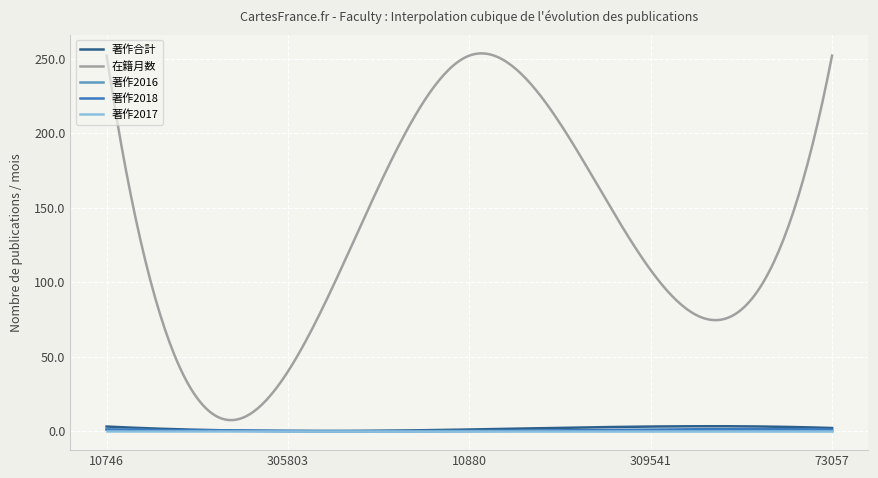

True or false: 著作合計 and 在籍月数 cross at least once.

False